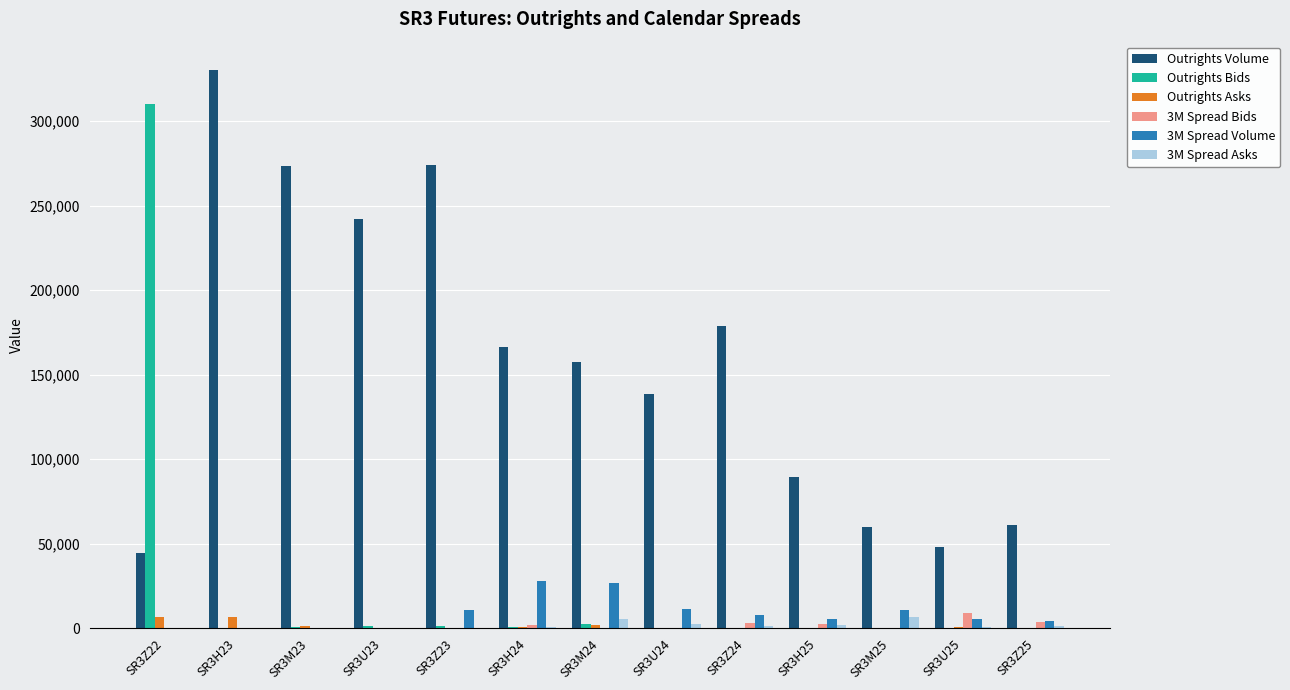

Are the bars horizontal?

No